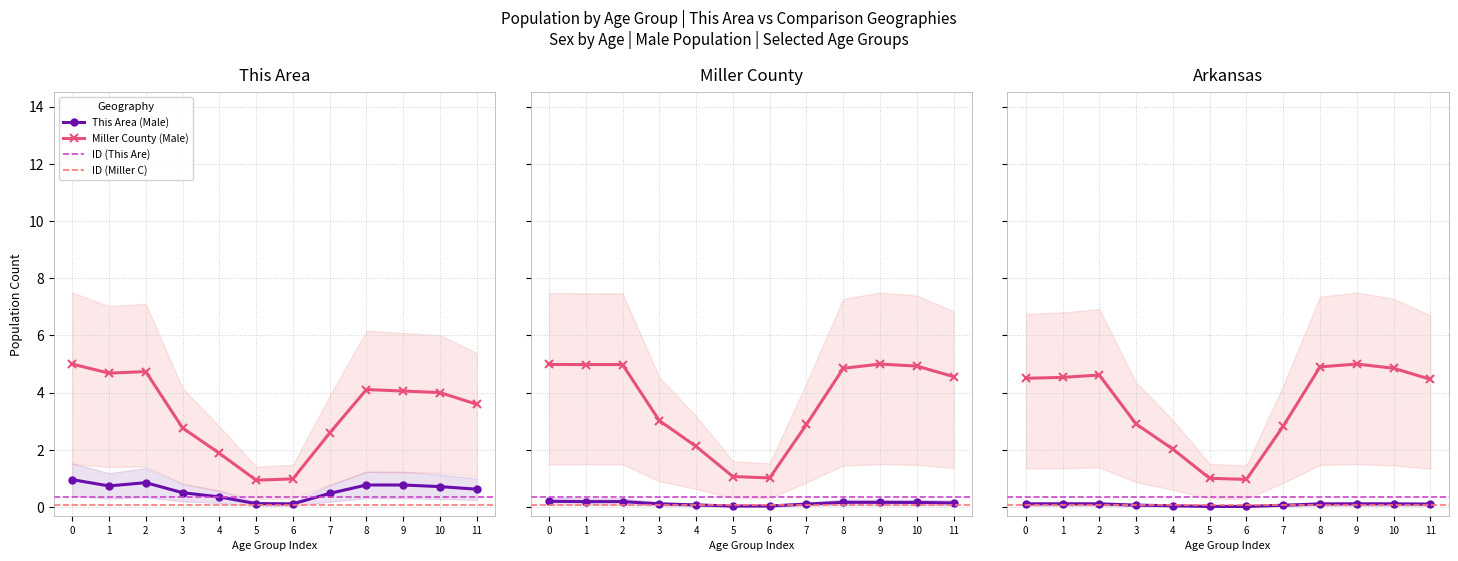

What is the lowest value of the Arkansas (Male) series?

1.0